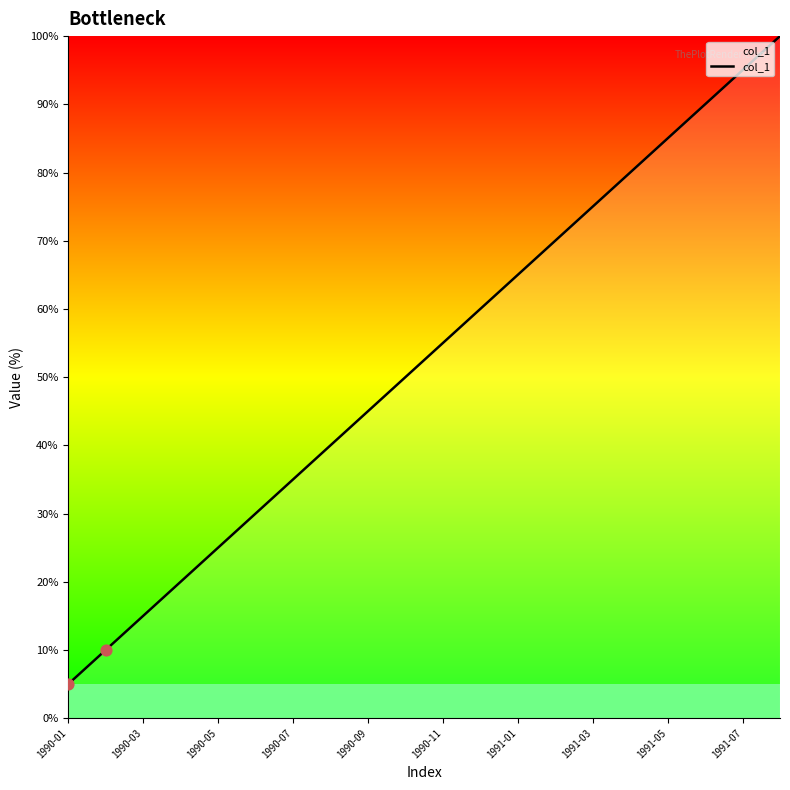

What is the difference between the maximum and minimum values?

95.0